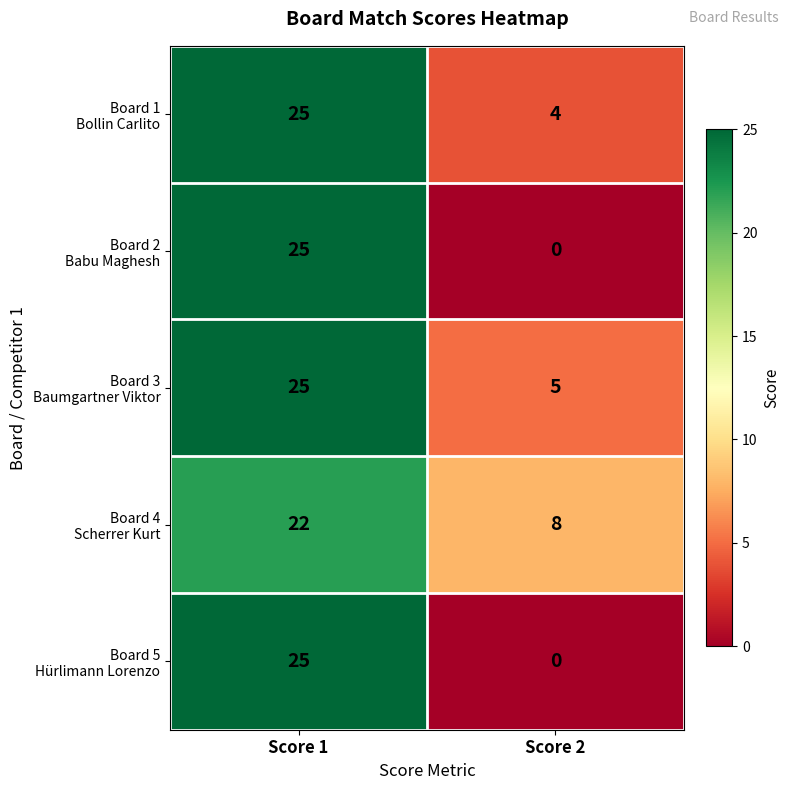

What is the total value across all series at Score 2?

17